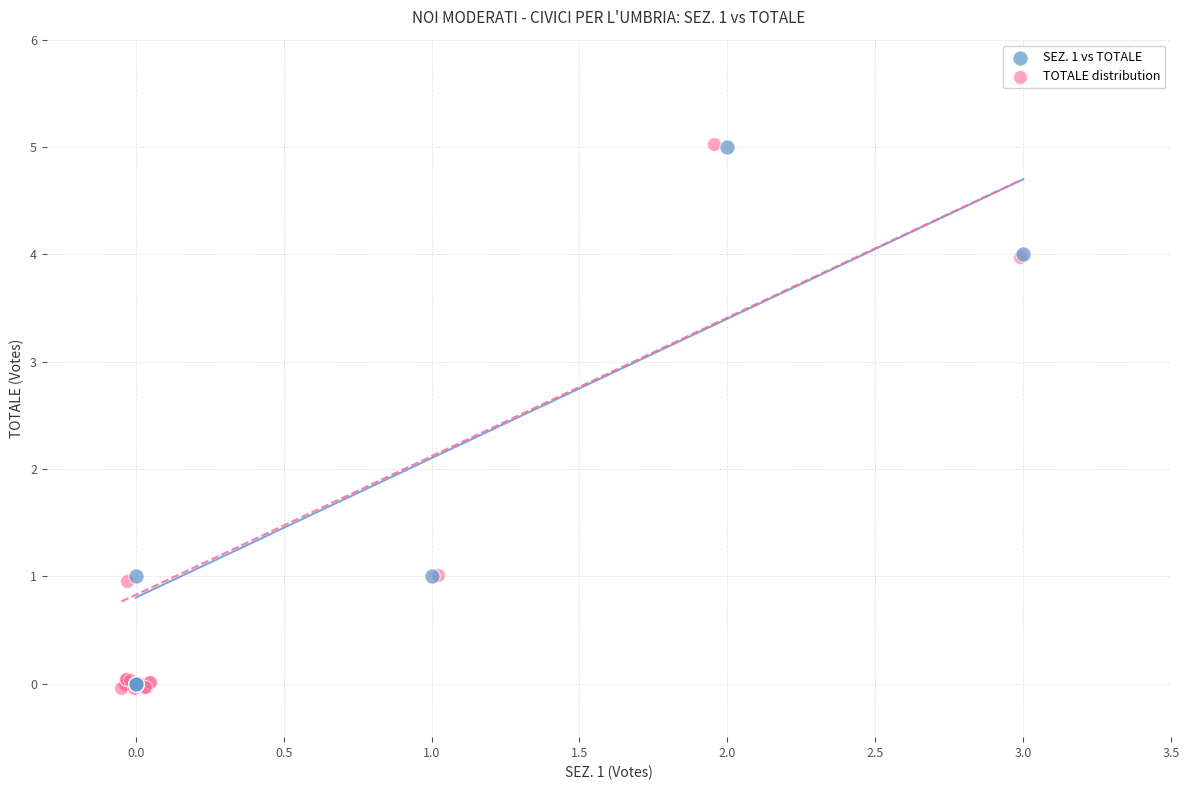

Which series has the widest spread of Y values?

TOTALE distribution